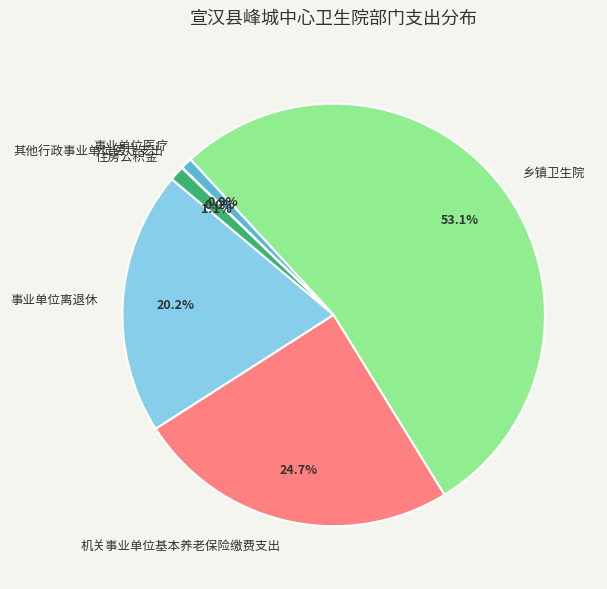

To the nearest percent, what is the average slice percentage?

17%